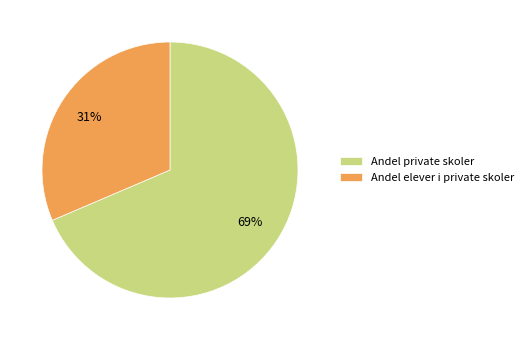

Is it true that Andel private skoler is 69% of the pie?

True